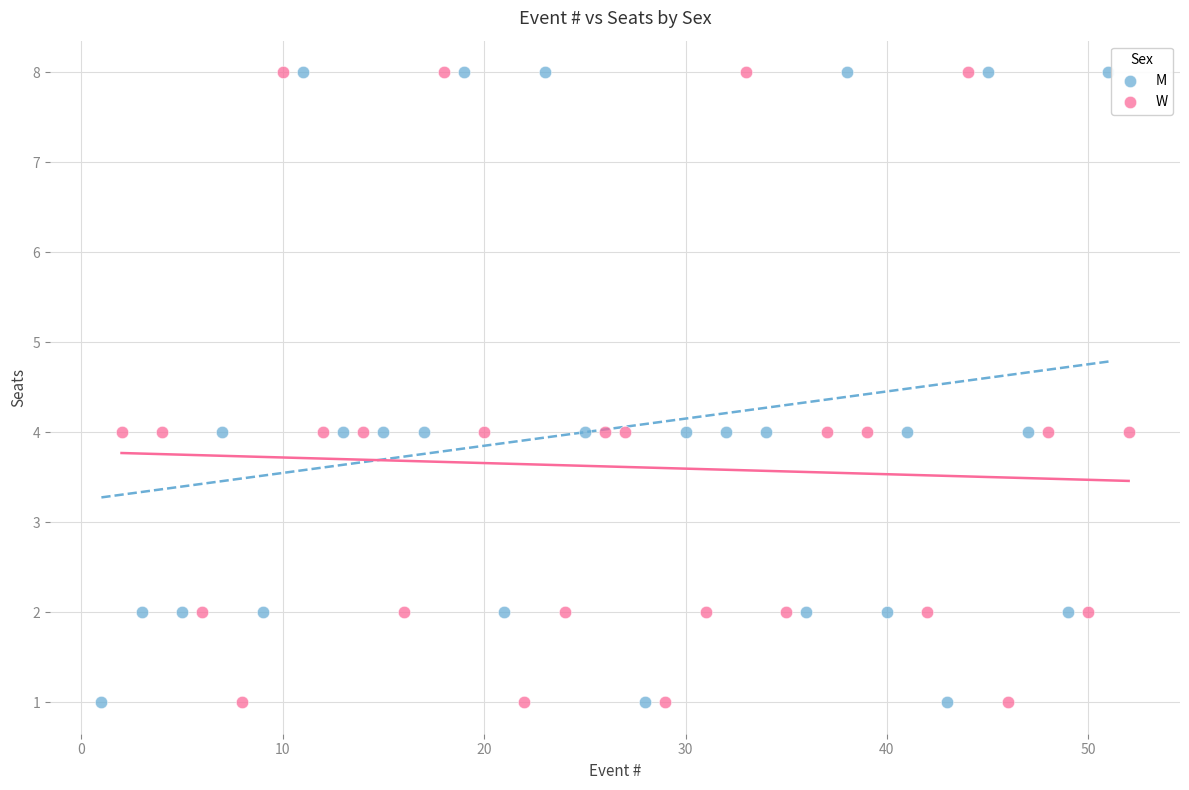

What are all the series names shown in the legend?

M, W